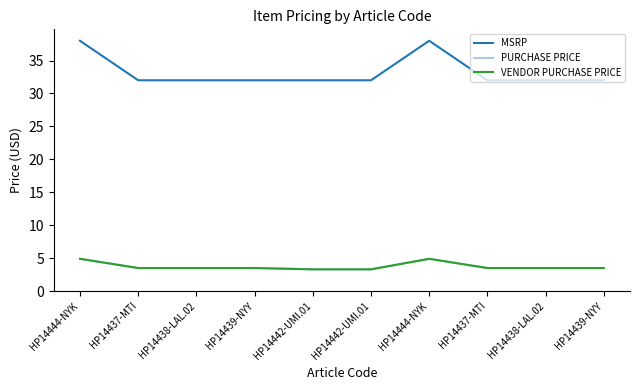

List the labels in order of PURCHASE PRICE value, smallest first.

HP14442-UMI.01, HP14442-UMI.01, HP14437-MTI, HP14438-LAL.02, HP14439-NYY, HP14437-MTI, HP14438-LAL.02, HP14439-NYY, HP14444-NYK, HP14444-NYK